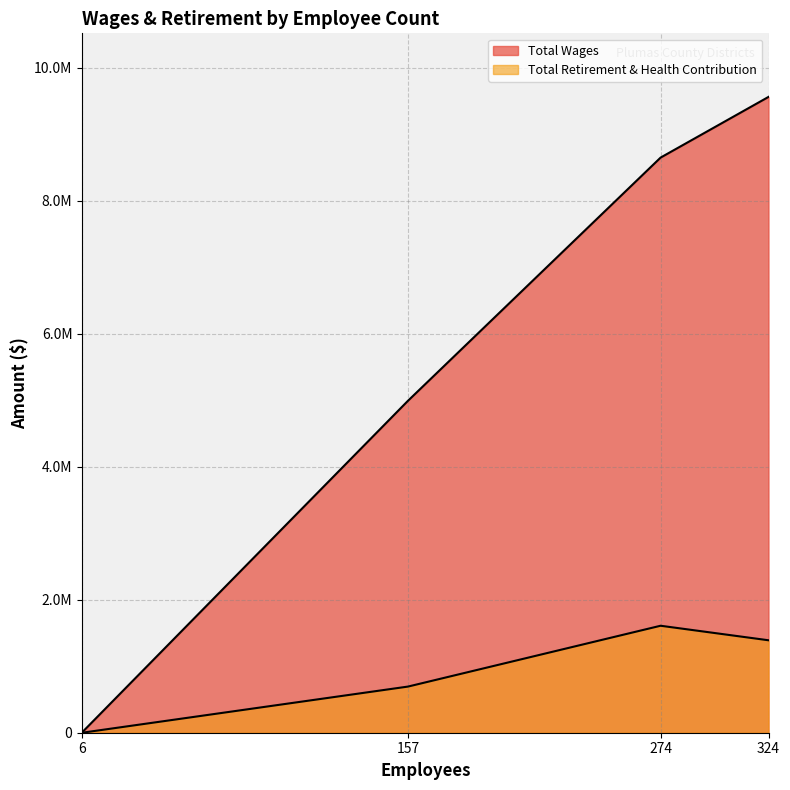

True or false: Total Wages has a value of 2142 at 6.

False